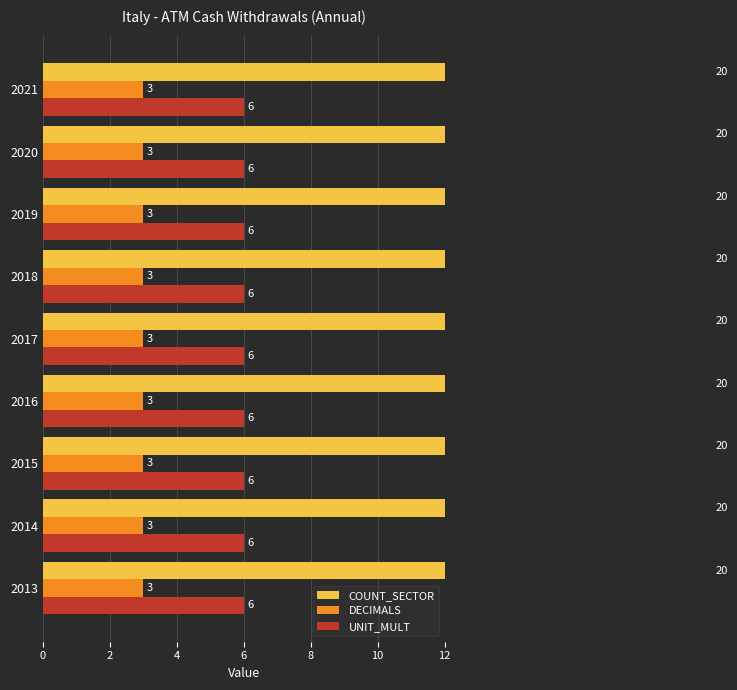

What is the total value across all series at 2019?

40